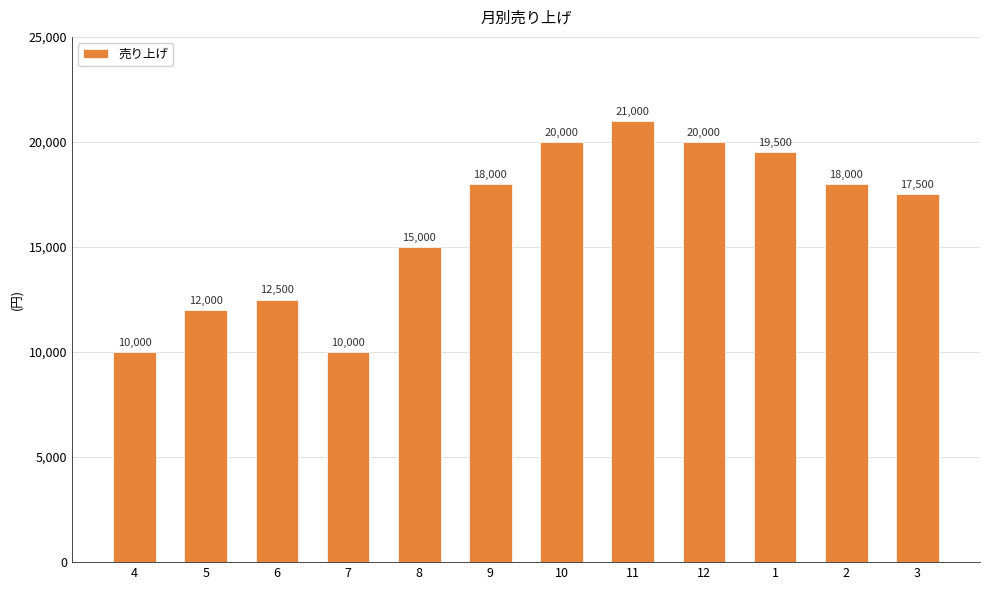

The value at 9 is 18000. True or false?

True